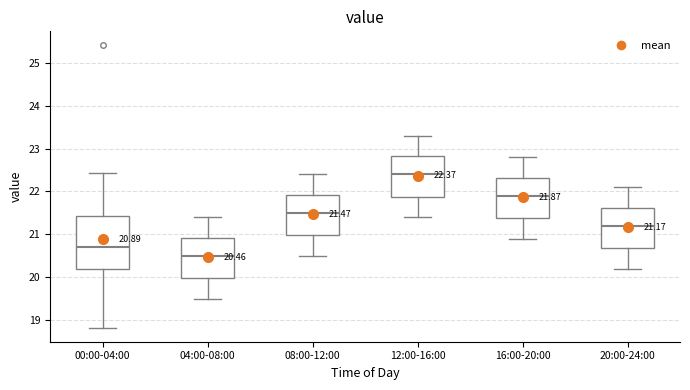

Comparing the boxes themselves (not the whiskers), which one is the tallest?

00:00-04:00